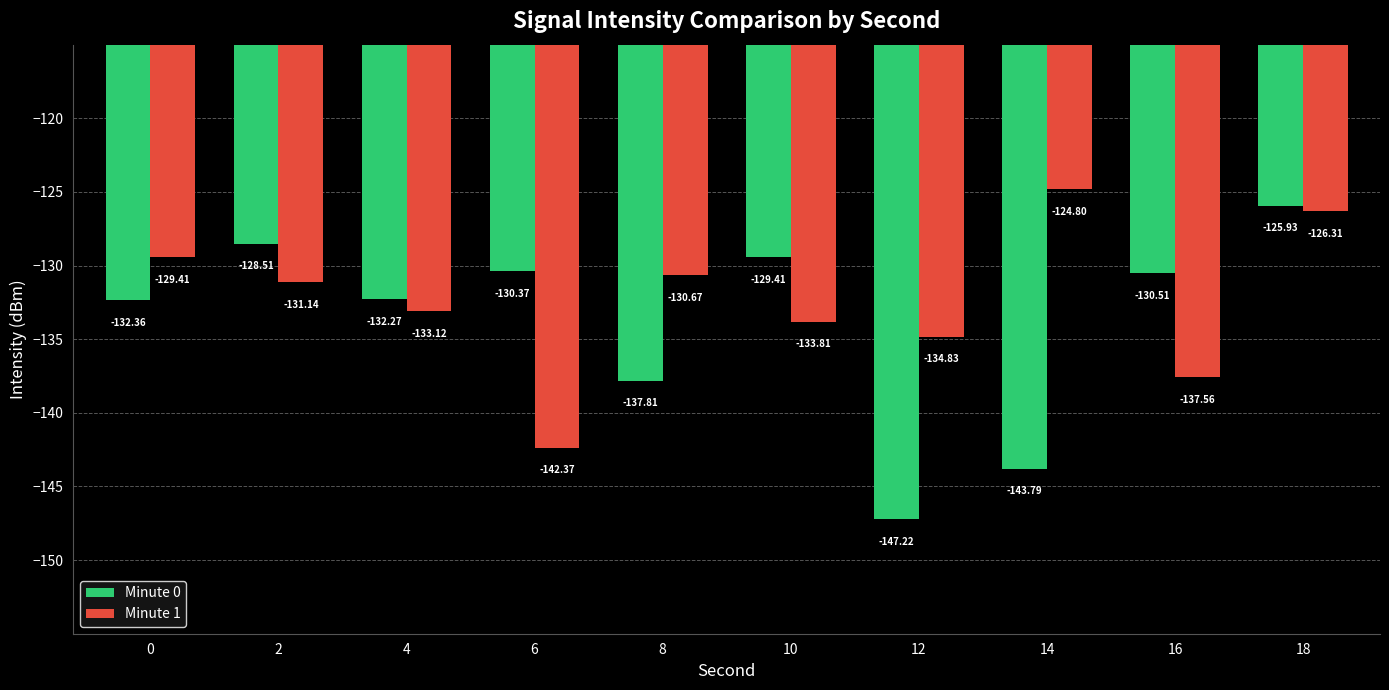

How many bars are there in total?

20